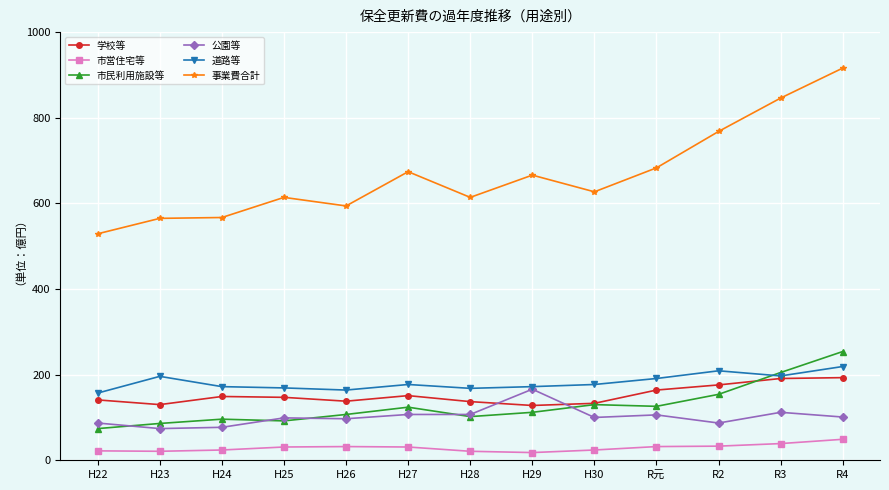

What is the difference between the 事業費合計 values at H25 and H26?

20